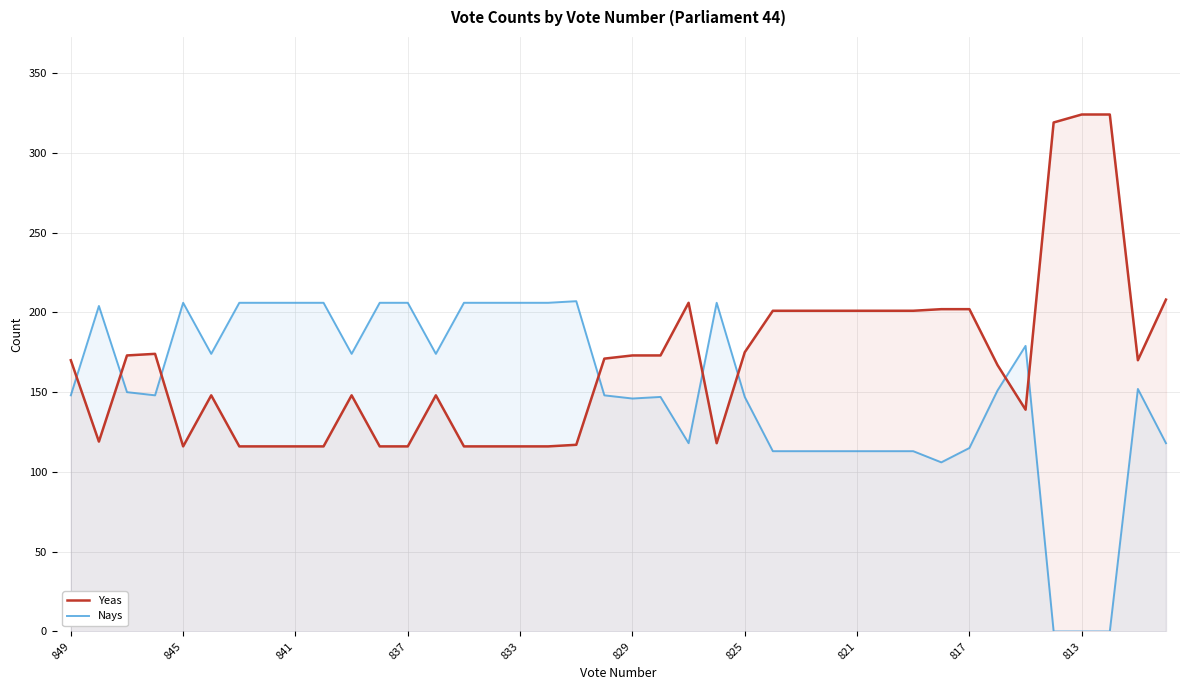

Reading left to right, extract all data points from this chart.

Yeas: 170	119	173	174	116	148	116	116	116	116	148	116	116	148	116	116	116	116	117	171	173	173	206	118	175	201	201	201	201	201	201	202	202	167	139	319	324	324	170	208
Nays: 148	204	150	148	206	174	206	206	206	206	174	206	206	174	206	206	206	206	207	148	146	147	118	206	147	113	113	113	113	113	113	106	115	151	179	0	0	0	152	118